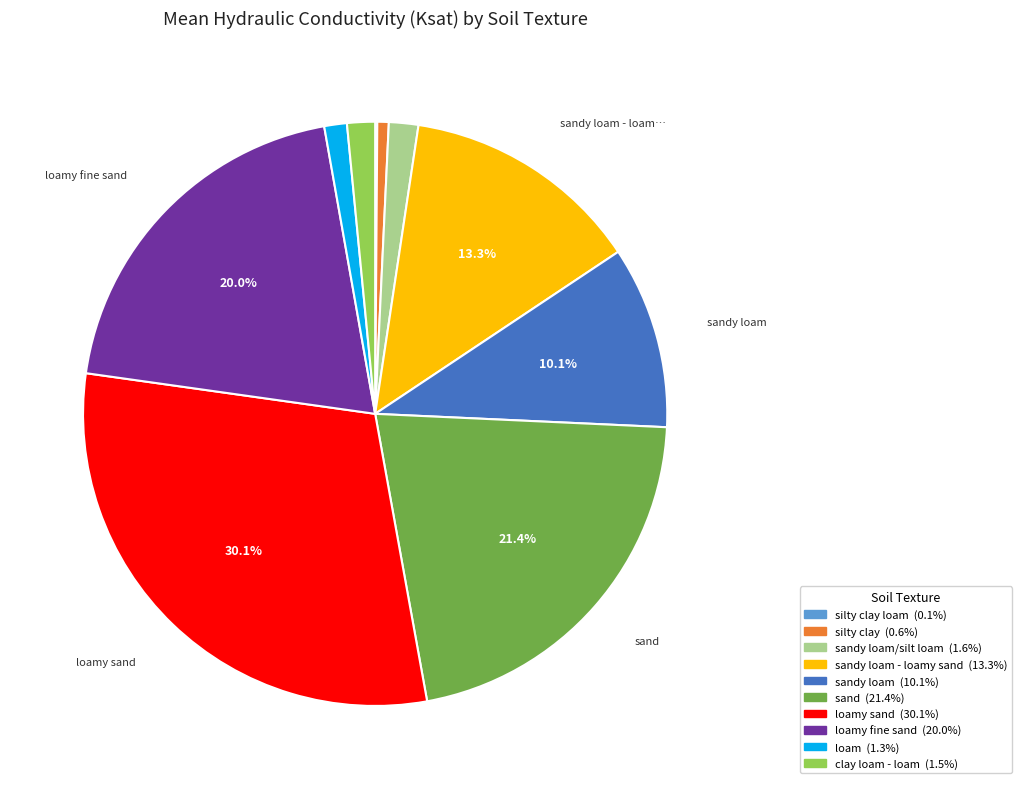

Does any single category account for the majority?

No